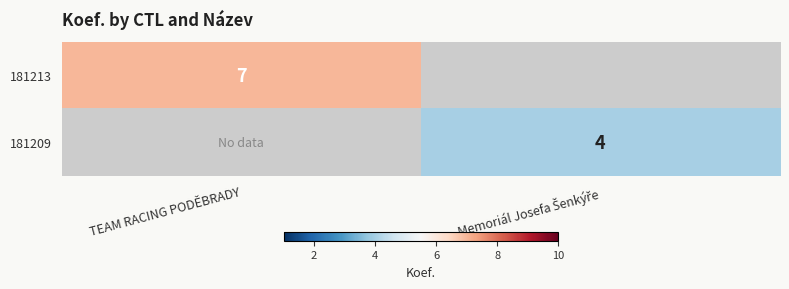

True or false: 181213 has a value of 2 at TEAM RACING PODĚBRADY.

False